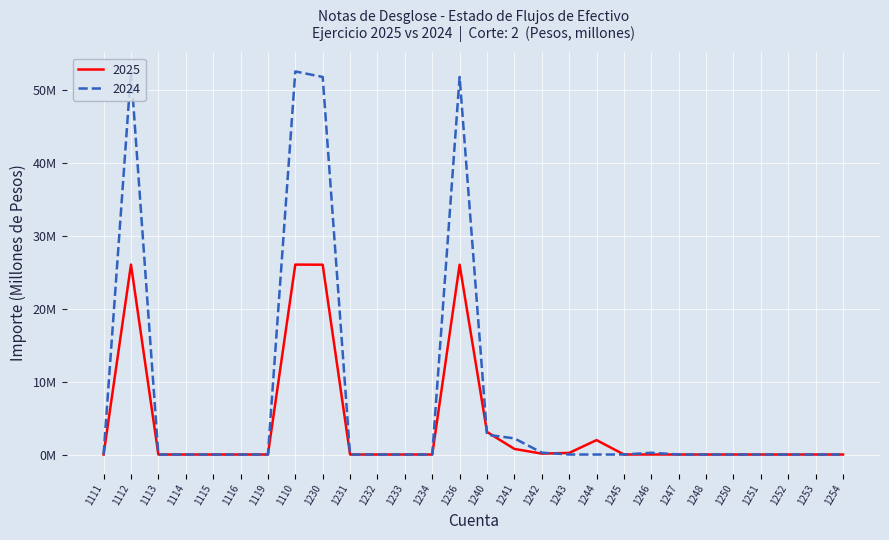

What are all the series names shown in the legend?

2025, 2024